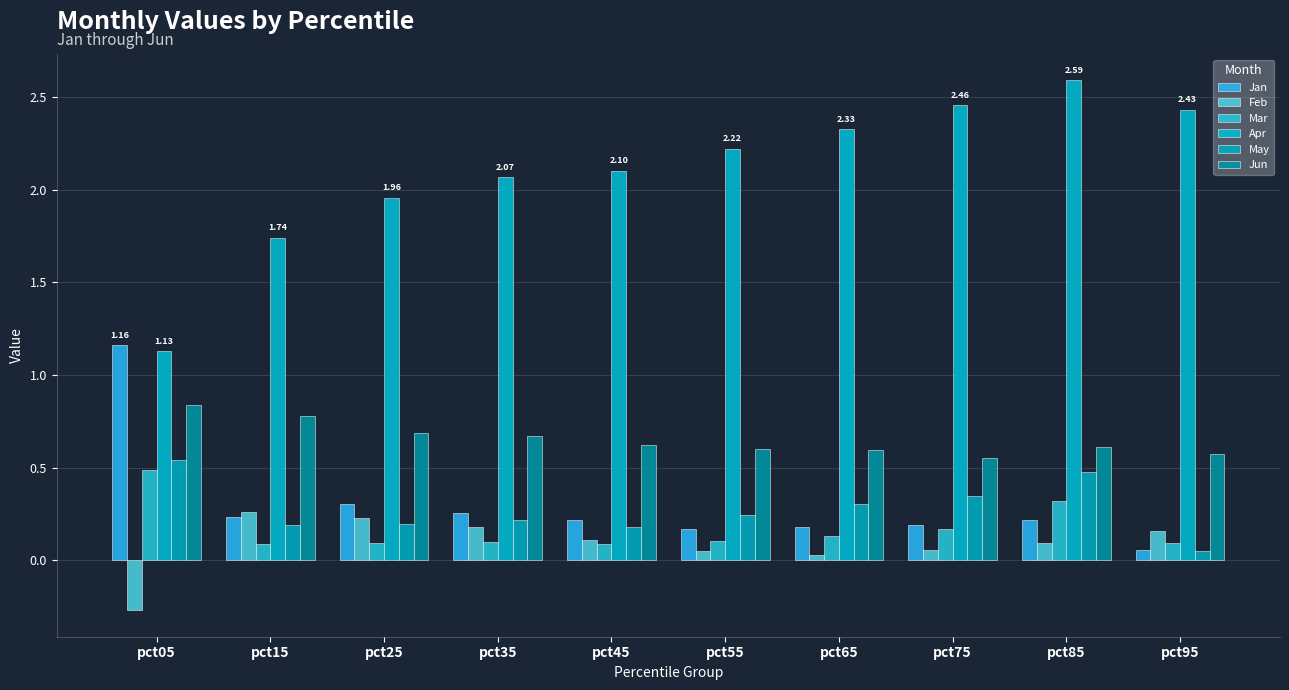

What is the sum of the Mar values at pct05 and pct65?

0.6